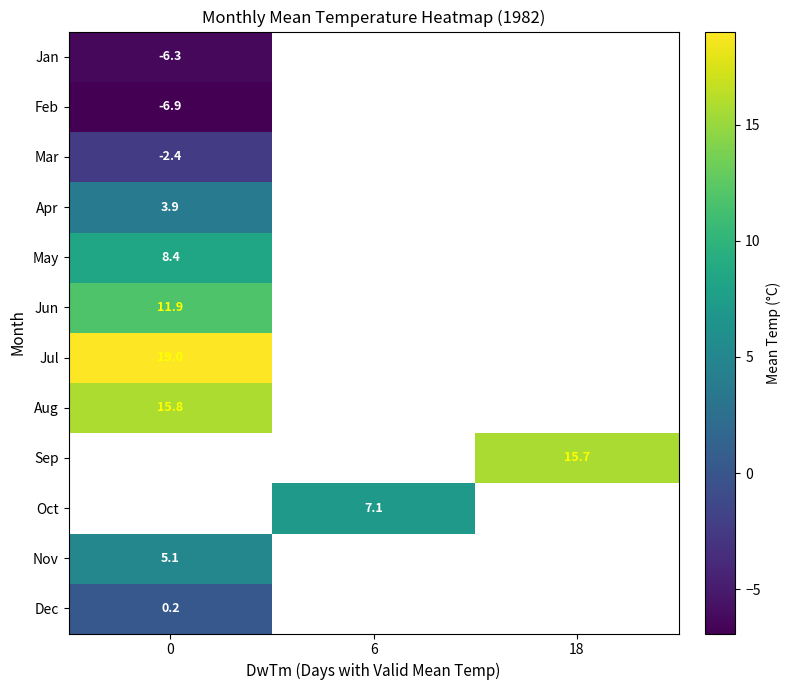

How many negative values does the row_0 series have?

1